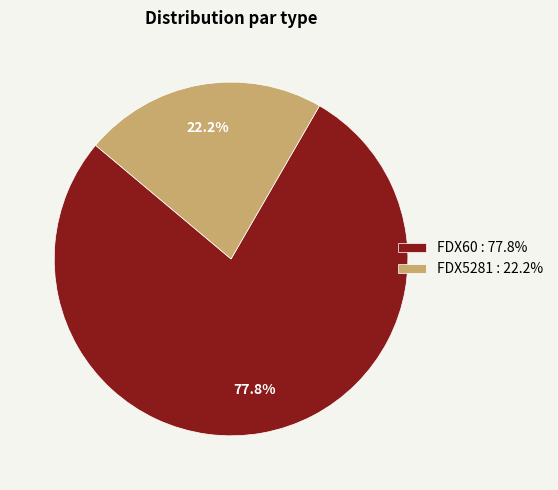

The FDX60 slice represents 78% of the pie. True or false?

True